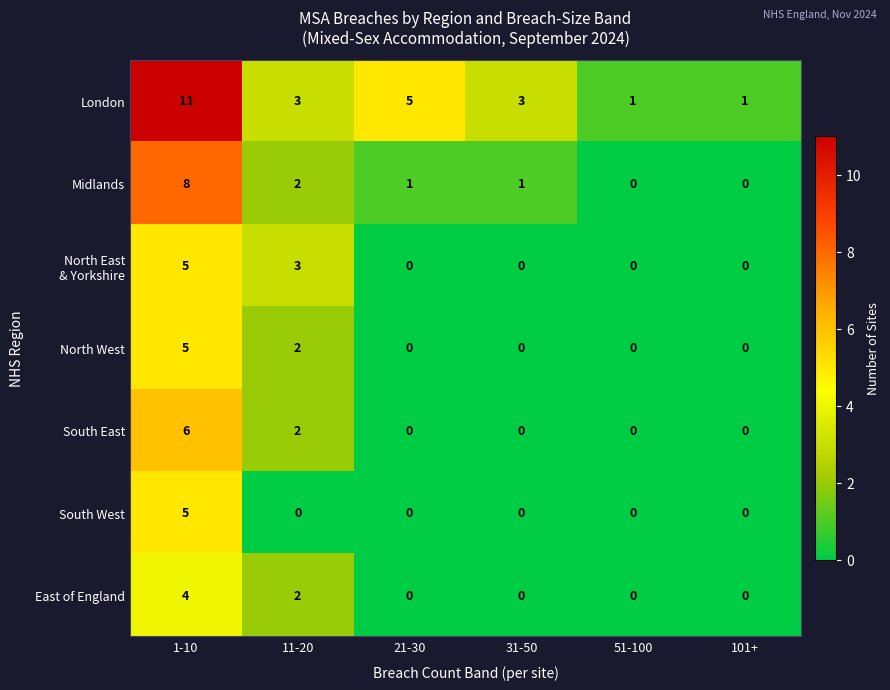

At which category is the sum across all series the highest?

1-10